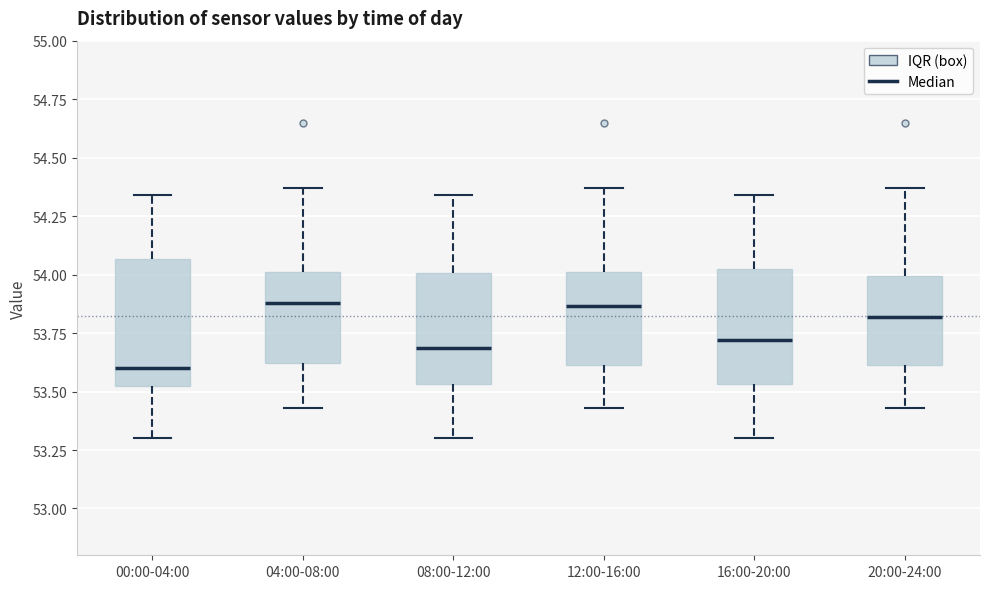

Reading left to right, read every box against the y-axis: the position of its median line, the range the box covers, and the ends of its whiskers. The values are not printed on the chart, so give them approximately, as read against the axis.

00:00-04:00: median 53.60, box 53.55 to 54.05, whiskers 53.30 to 54.35
04:00-08:00: median 53.90, box 53.60 to 54.00, whiskers 53.45 to 54.35
08:00-12:00: median 53.70, box 53.55 to 54.00, whiskers 53.30 to 54.35
12:00-16:00: median 53.85, box 53.60 to 54.00, whiskers 53.45 to 54.35
16:00-20:00: median 53.70, box 53.55 to 54.00, whiskers 53.30 to 54.35
20:00-24:00: median 53.80, box 53.60 to 54.00, whiskers 53.45 to 54.35